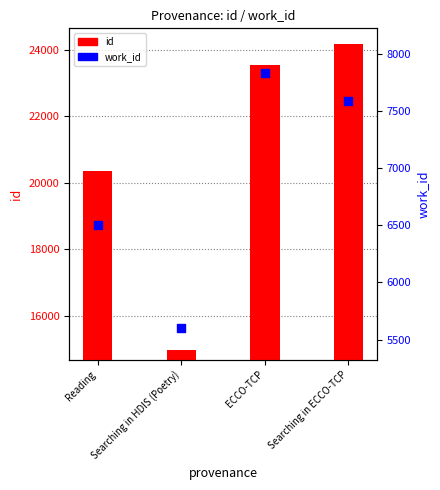

What are all the series names shown in the legend?

id, work_id